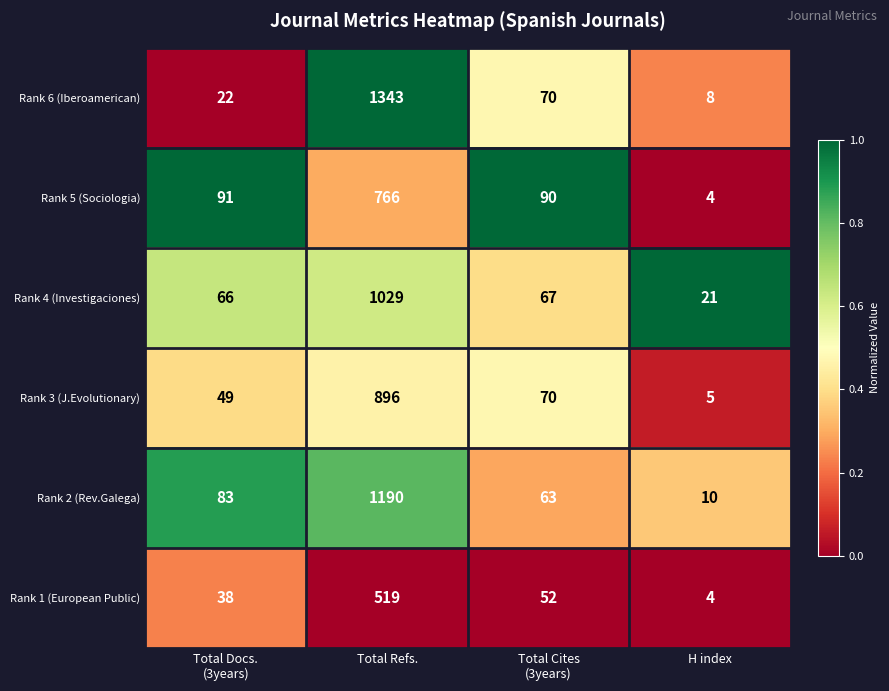

Reading left to right, what are all the values shown in this chart?

Rank 6 (Iberoamerican): 22	1343	70	8
Rank 5 (Sociologia): 91	766	90	4
Rank 4 (Investigaciones): 66	1029	67	21
Rank 3 (J.Evolutionary): 49	896	70	5
Rank 2 (Rev.Galega): 83	1190	63	10
Rank 1 (European Public): 38	519	52	4